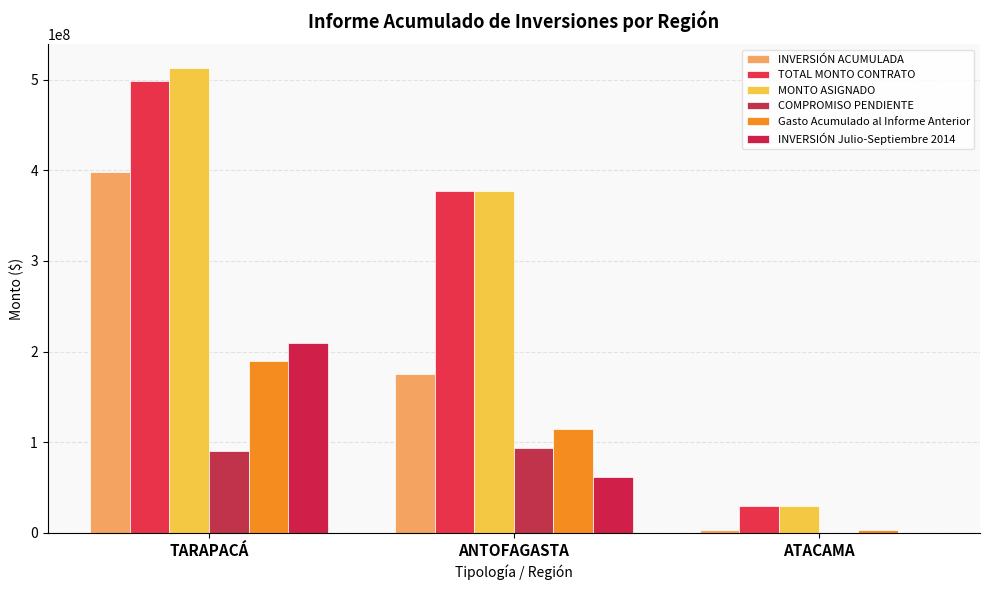

Are the bars grouped side by side (vs. stacked)?

Yes